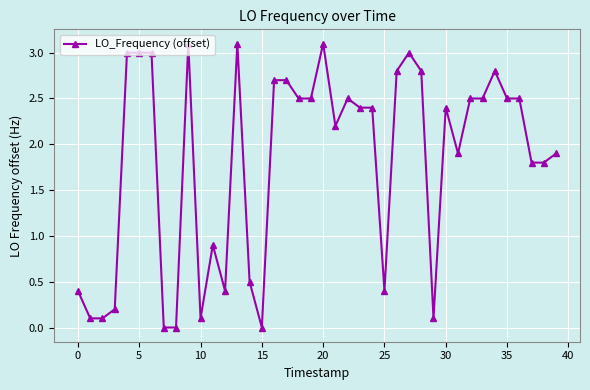

Does the chart display data point markers on the line(s)?

Yes